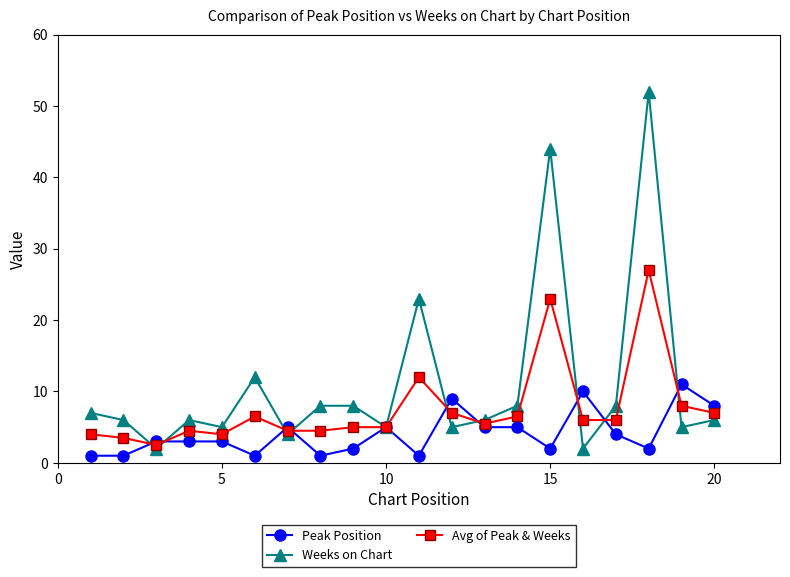

Does the chart have visible grid lines?

No